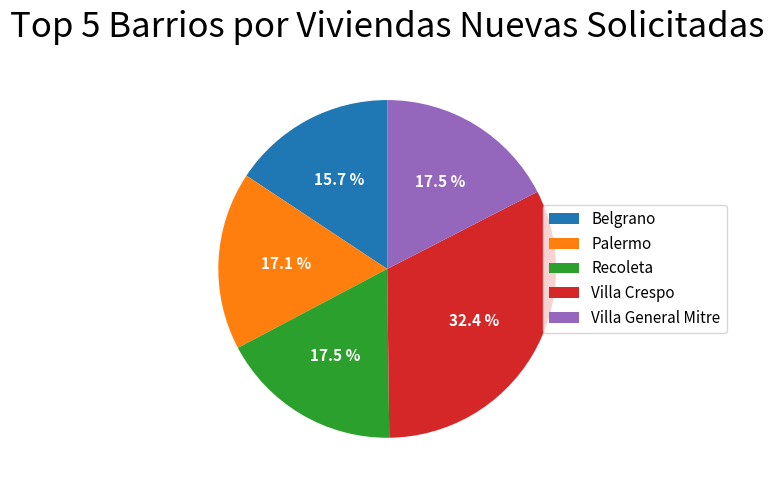

To the nearest percent, what is the combined percentage of Palermo and Villa General Mitre?

35%